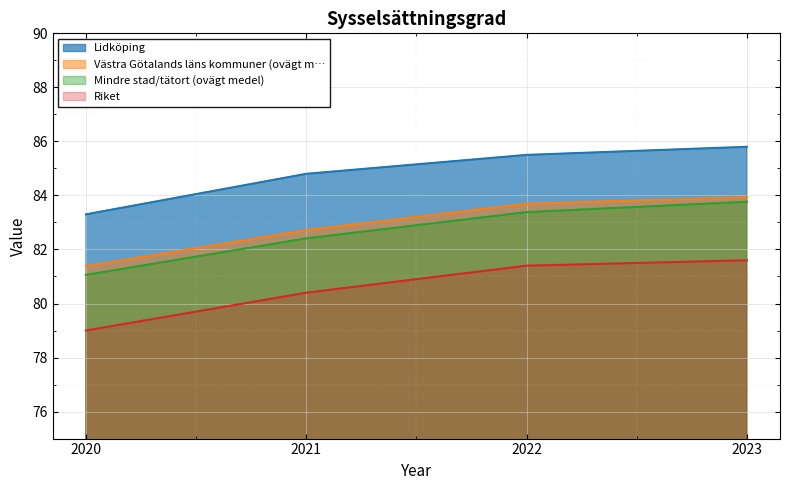

What is the value of the Västra Götalands läns kommuner (ovägt m… point at the 3rd from the left?

83.7